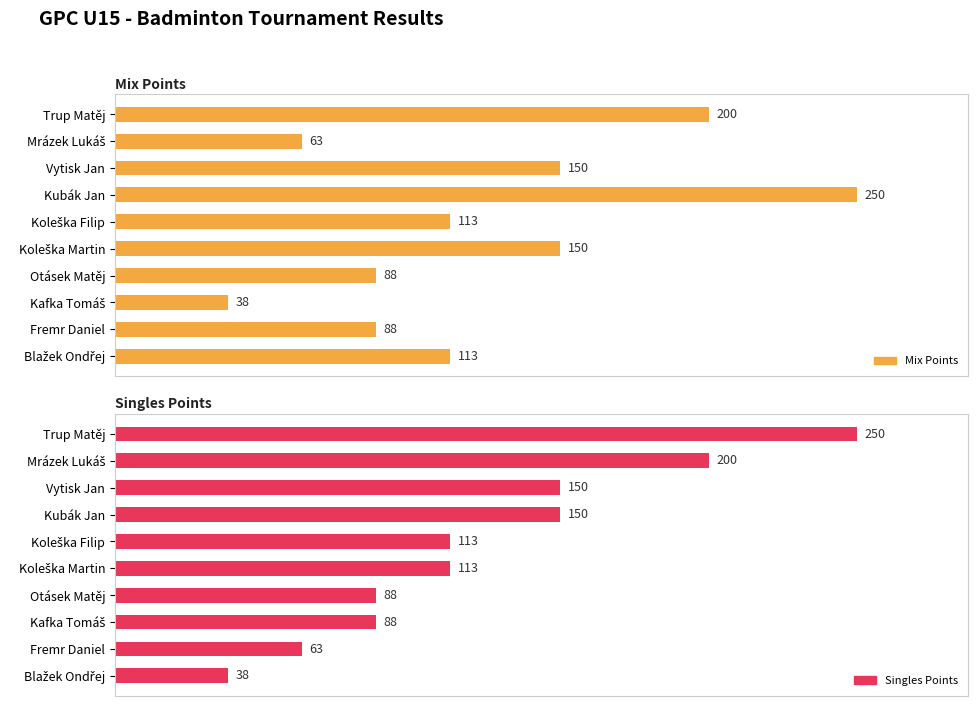

What is the average value of the Mix Points series?

125